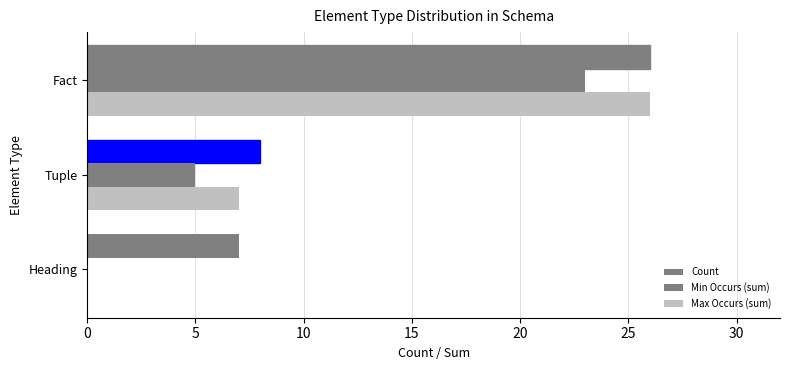

Count the number of data series in this chart.

3